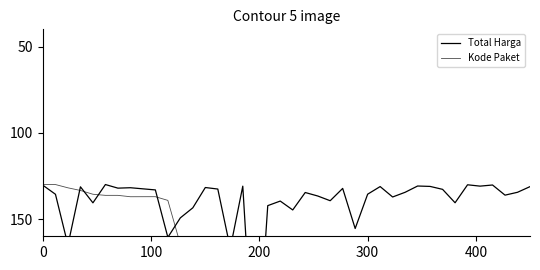

Which series ends up on top after the final intersection of Total Harga and Kode Paket?

Kode Paket